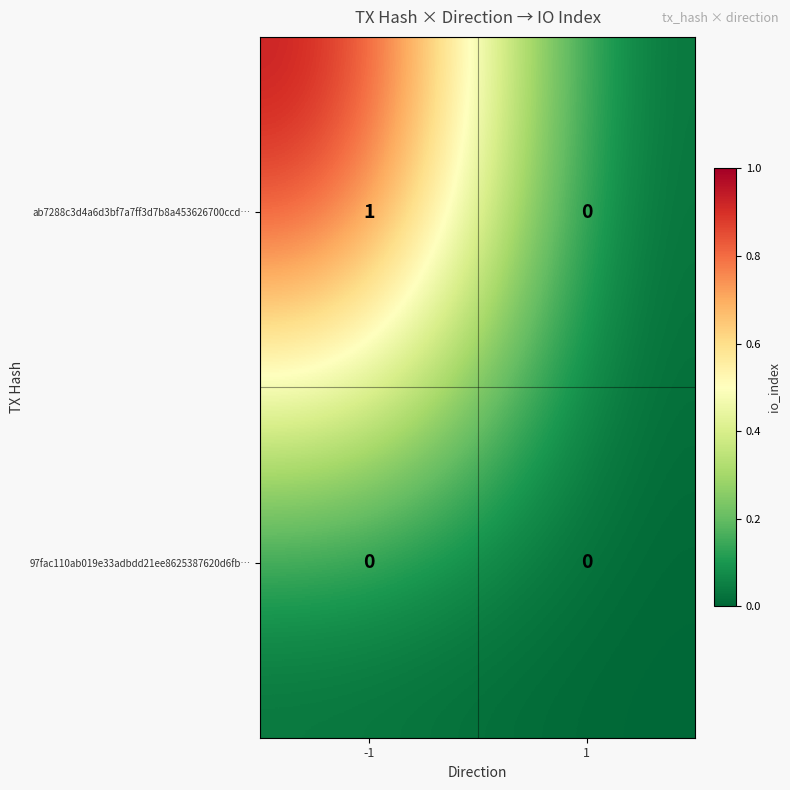

Reading left to right, list all the values displayed in this chart.

ab7288c3d4a6d3bf7a7ff3d7b8a453626700ccd…: 1	0
97fac110ab019e33adbdd21ee8625387620d6fb…: 0	0